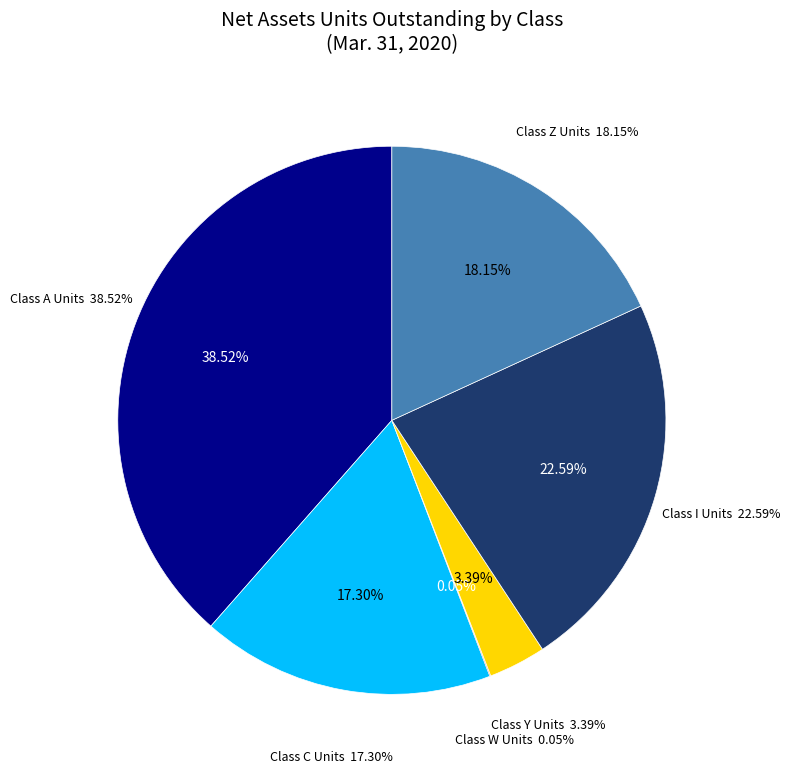

Which slice is the smallest?

Class W Units